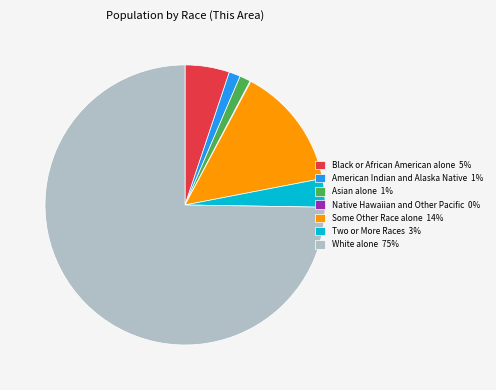

Approximately how many times larger is the value at White alone 75% compared to Some Other Race alone 14%?

5.3